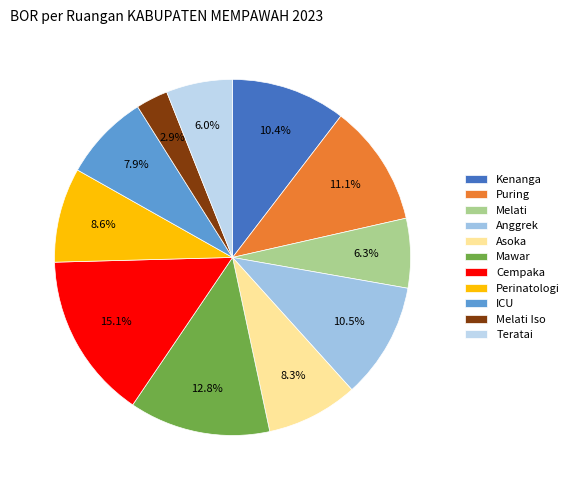

What percentage do Kenanga and Mawar together represent?

23.2%